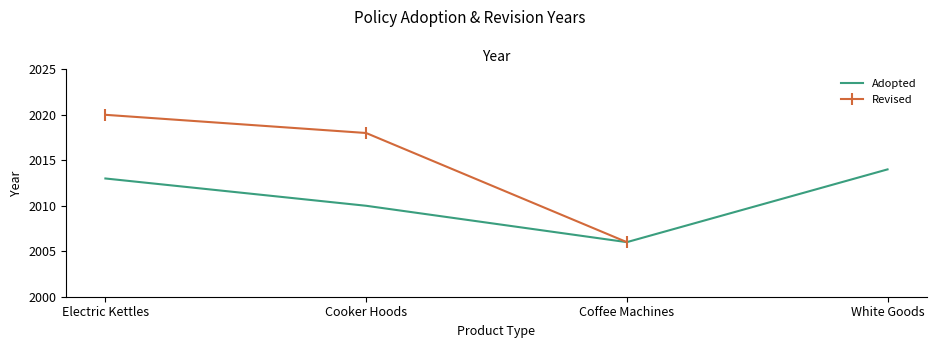

What is the approximate value of Adopted at Coffee Machines?

2006